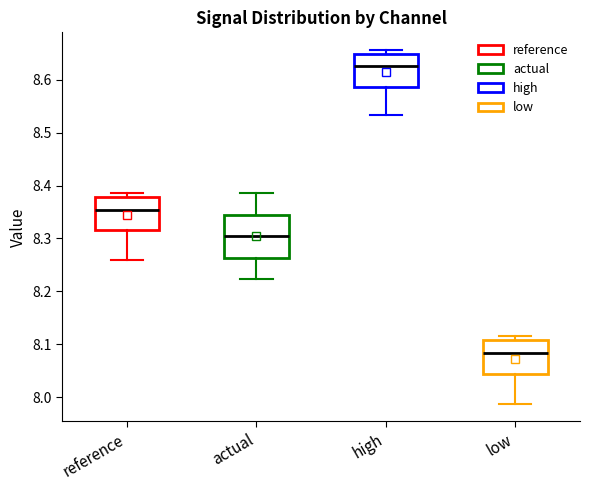

Comparing the boxes themselves (not the whiskers), which one is the tallest?

actual